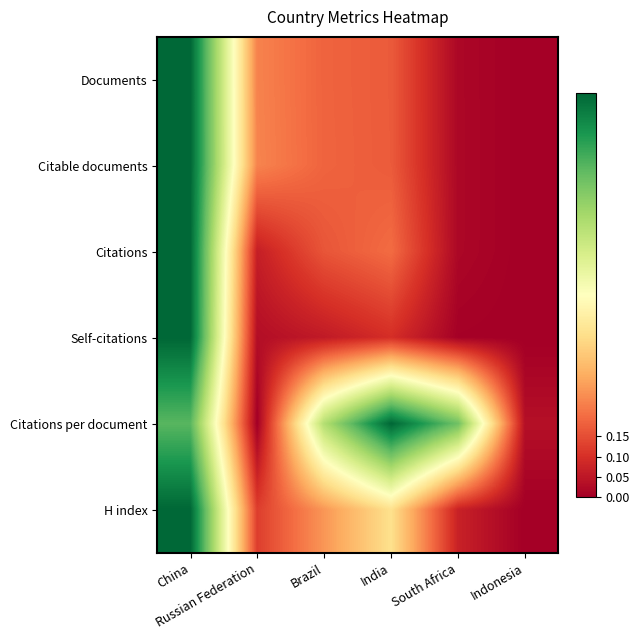

Which series has the widest spread of values?

Documents